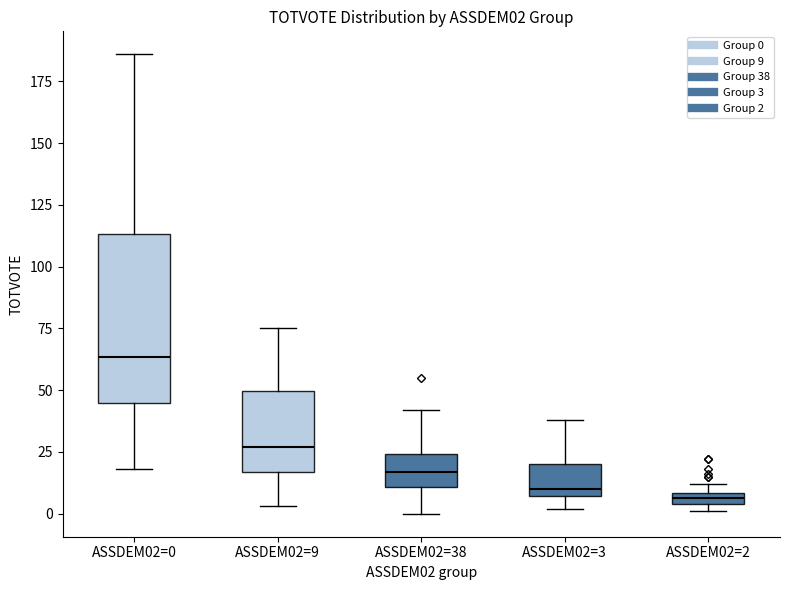

Which box is the tallest, from its lower edge to its upper edge?

ASSDEM02=0